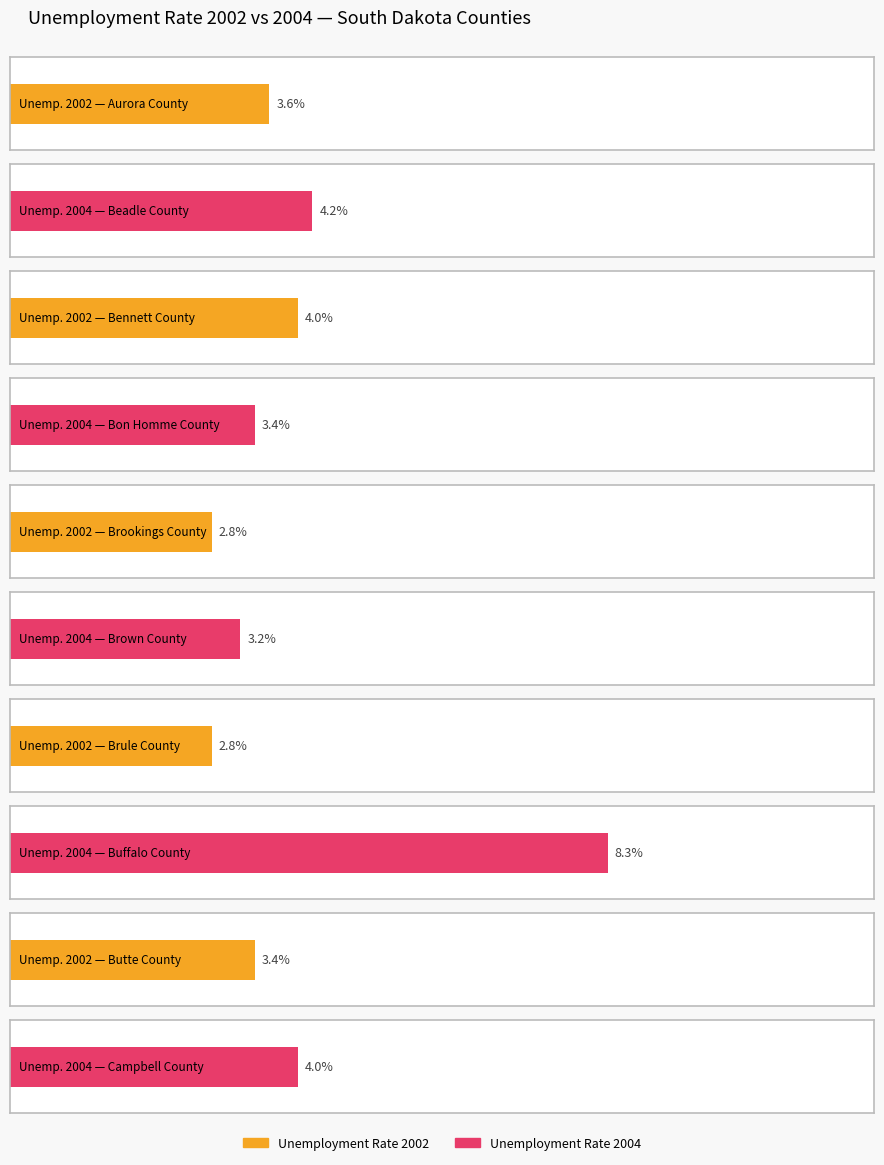

At how many categories does at least one series exceed 3?

8